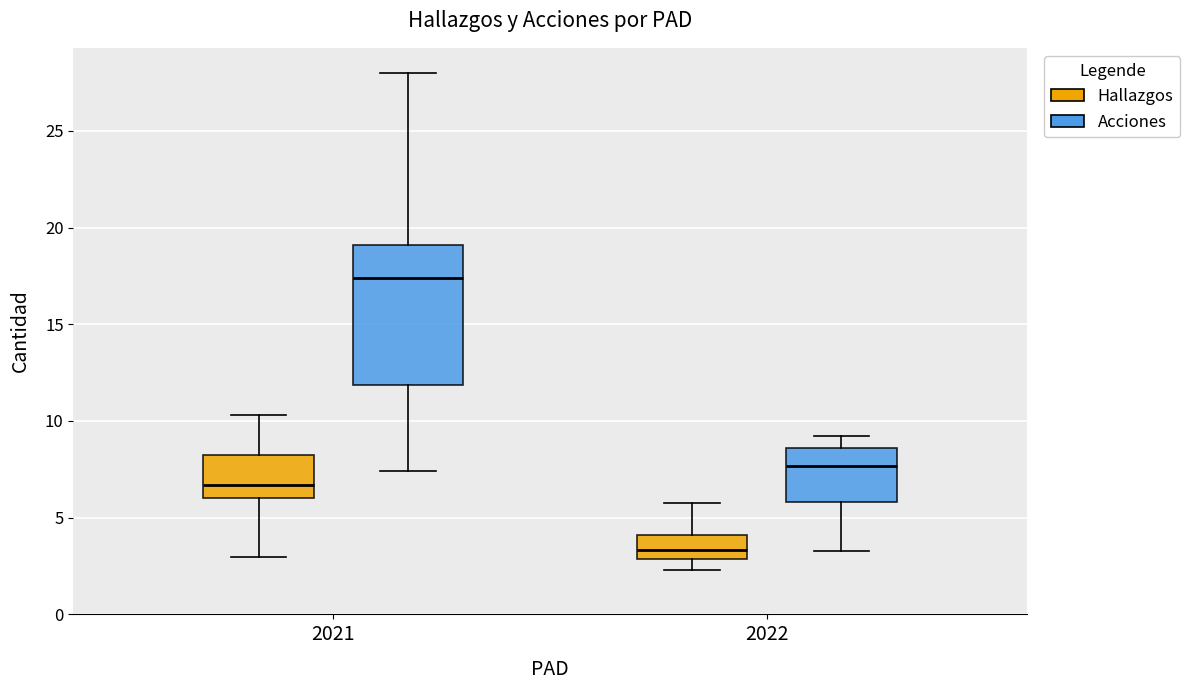

Reading left to right, read every box against the y-axis: the position of its median line, the range the box covers, and the ends of its whiskers. The values are not printed on the chart, so give them approximately, as read against the axis.

2021 (Hallazgos): median 6.5, box 6.0 to 8.0, whiskers 3.0 to 10.5
2021 (Acciones): median 17.5, box 12.0 to 19.0, whiskers 7.5 to 28.0
2022 (Hallazgos): median 3.5, box 3.0 to 4.0, whiskers 2.5 to 6.0
2022 (Acciones): median 7.5, box 6.0 to 8.5, whiskers 3.5 to 9.0